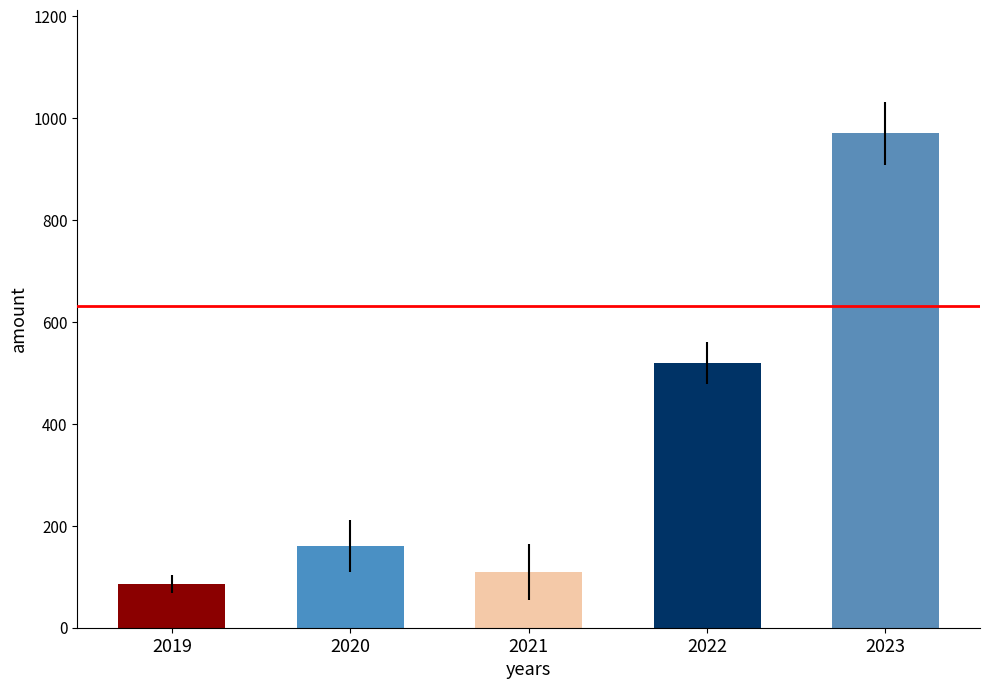

Reading right to left, list all the values displayed in this chart.

2023=970	2022=520	2021=110	2020=160	2019=85